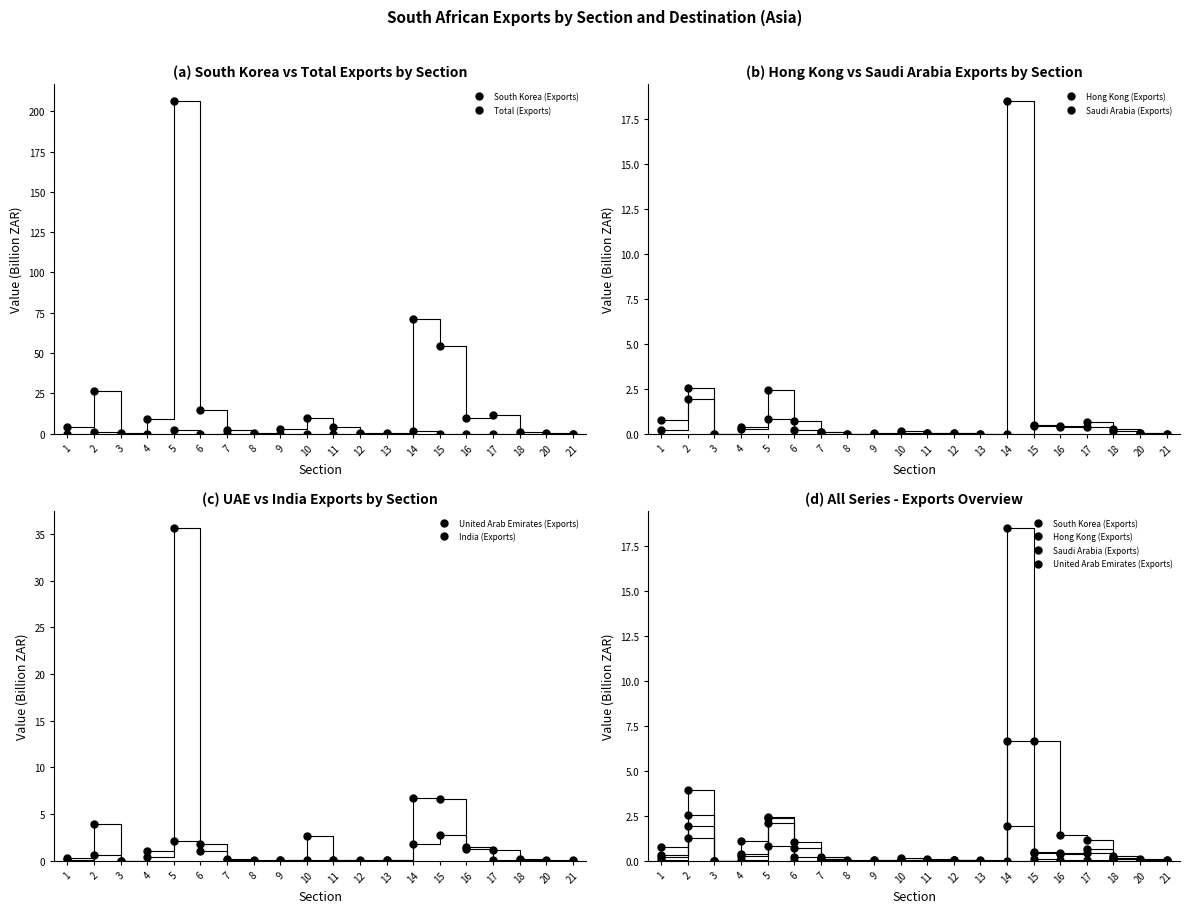

What is the maximum value shown in the chart?

206.4